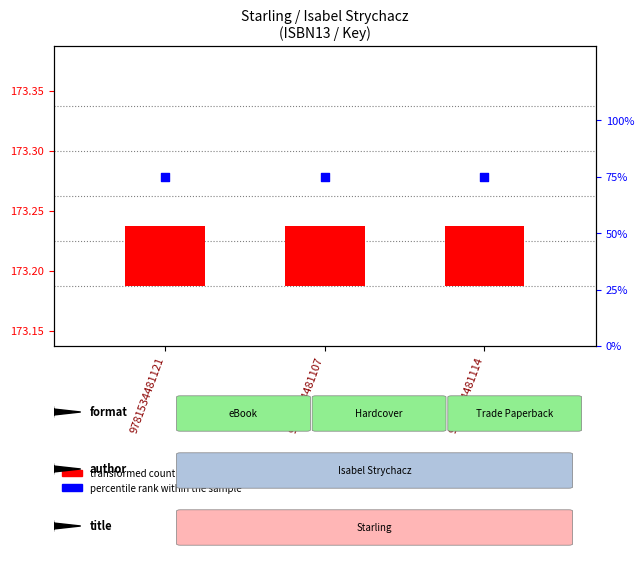

Is the value of percentile rank within the sample at 9781534481107 greater than the value of transformed count at 9781534481121?

Yes